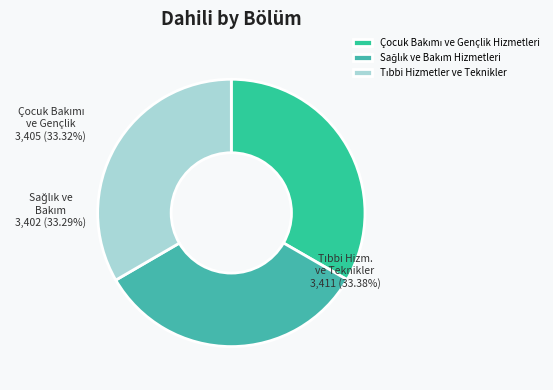

How many slices are in this pie chart?

3